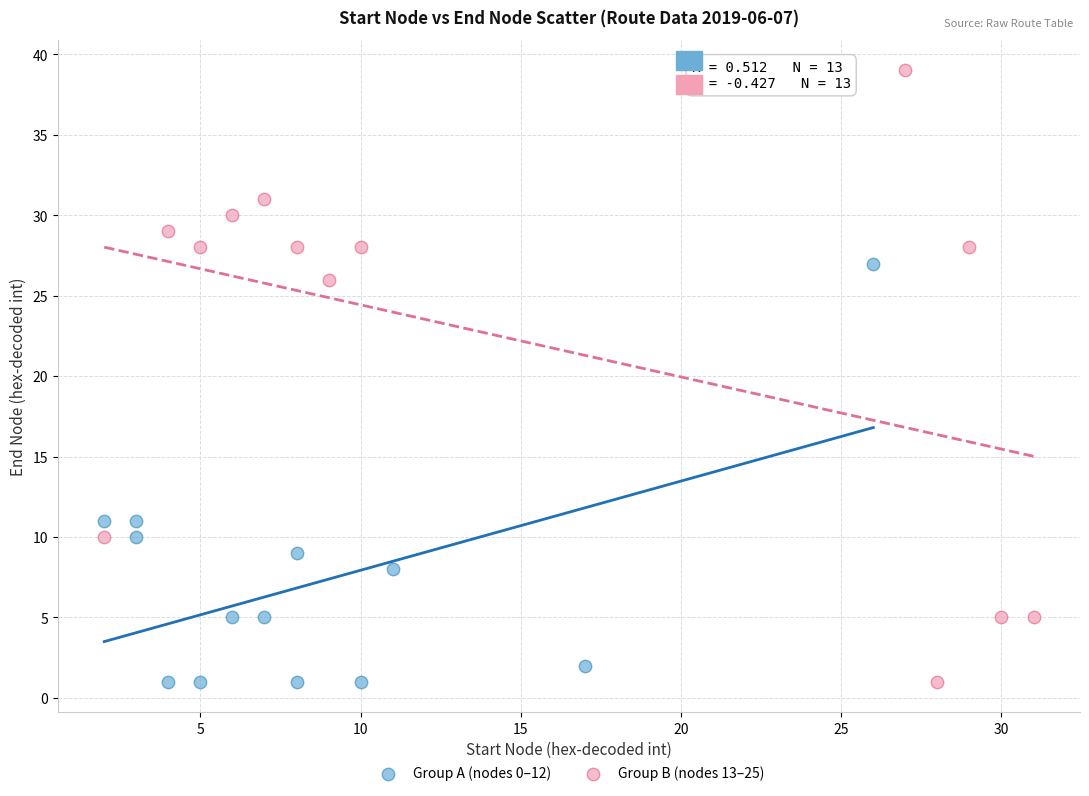

What are all the series names shown in the legend?

Group A (nodes 0–12), Group B (nodes 13–25)